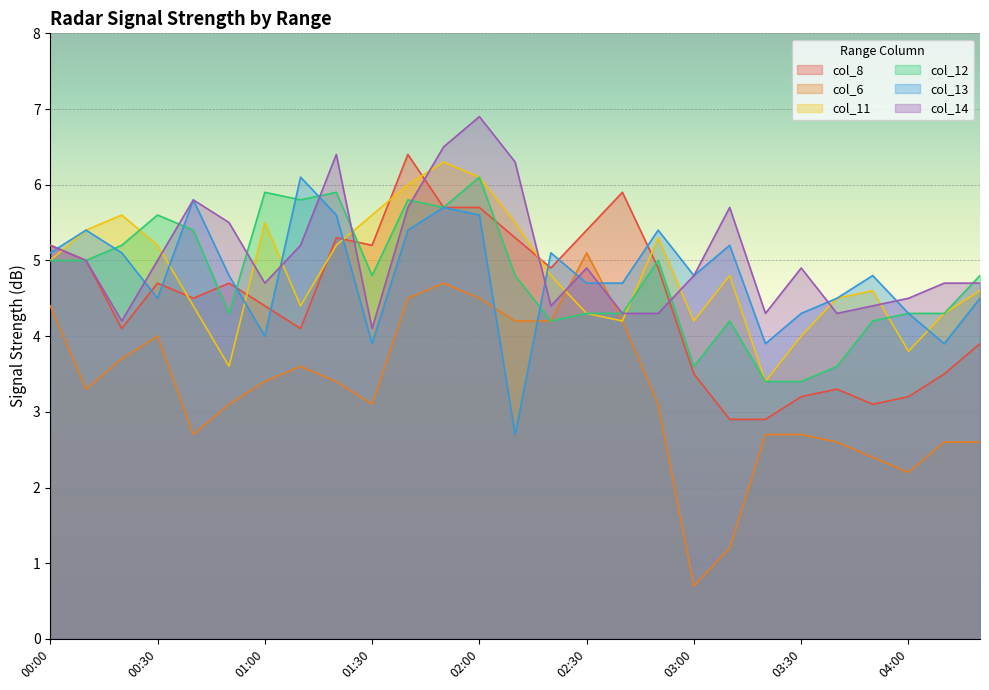

What is the spread (max minus min) of values at 04:20?

2.2